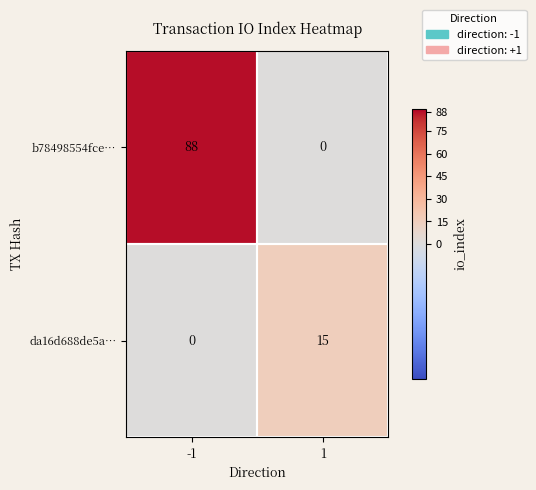

What is the maximum value for b78498554fce…?

88